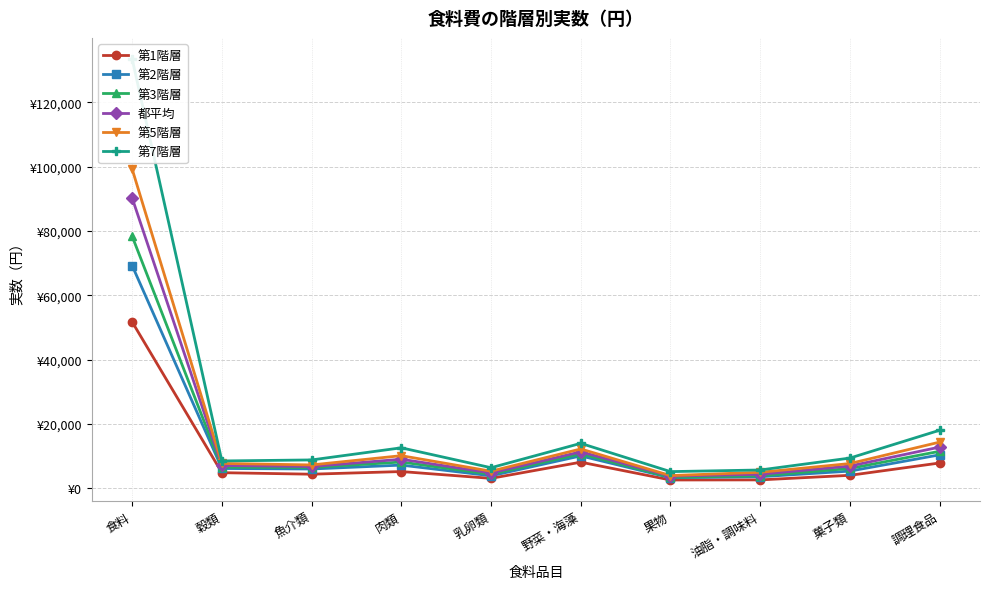

Is this an area chart (filled region under the line)?

No